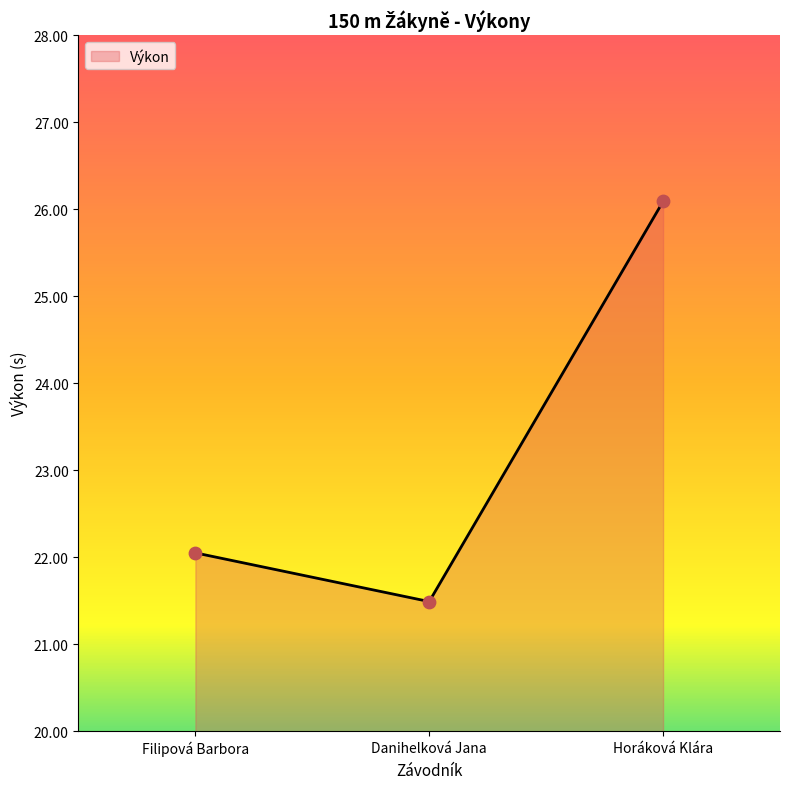

Between Filipová Barbora and Horáková Klára, which is larger?

Horáková Klára